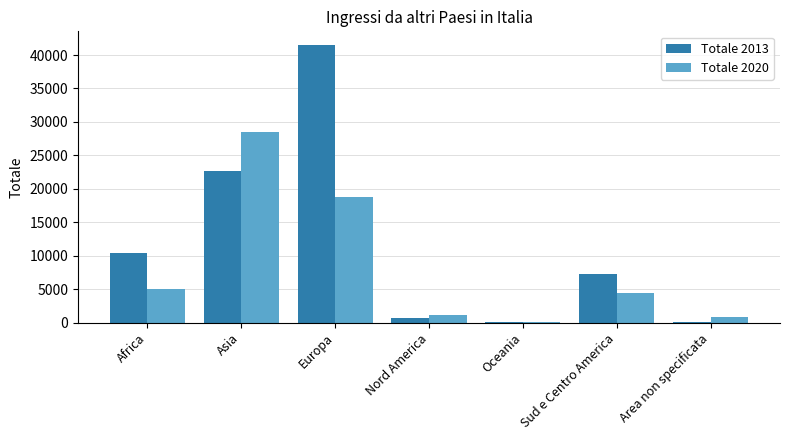

Does the chart contain stacked bars?

No